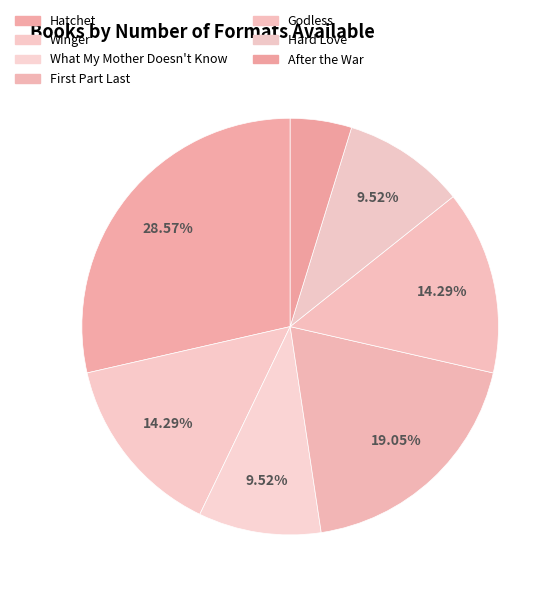

How much of the chart is everything except Hatchet?

71.4%